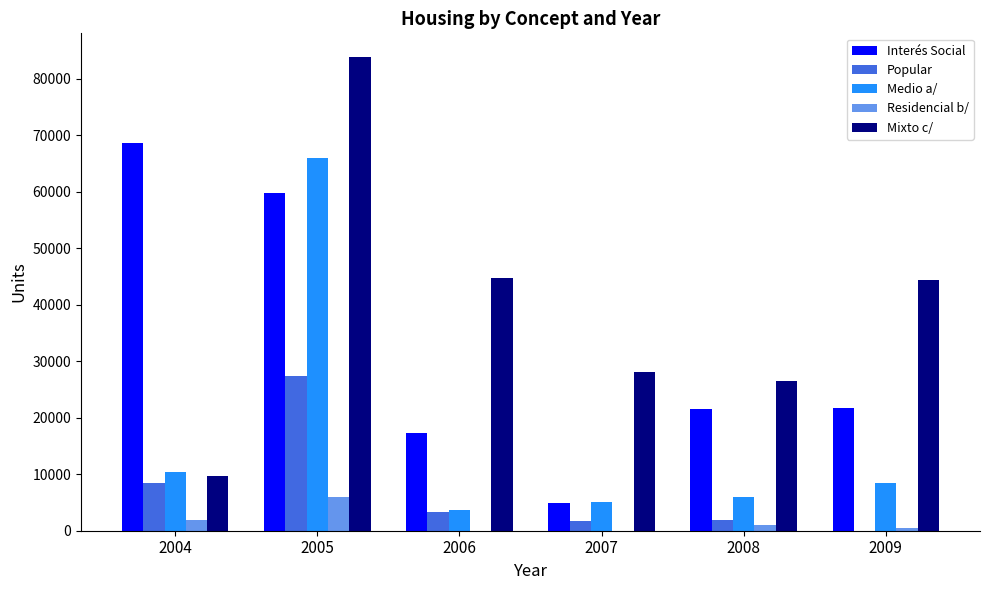

Which series has the largest total across all categories?

Mixto c/